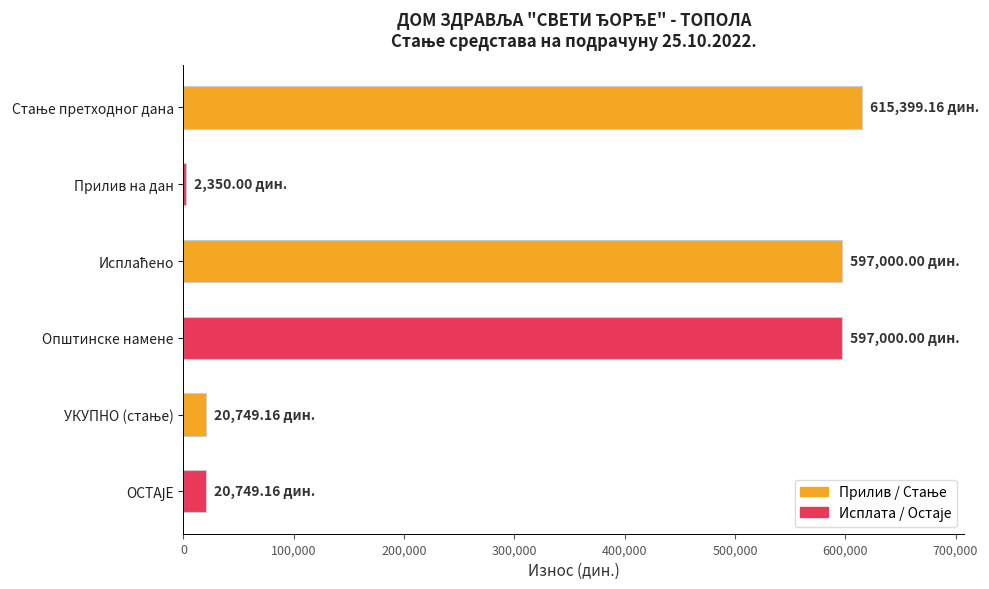

What is the sum of all values?

1853247.5